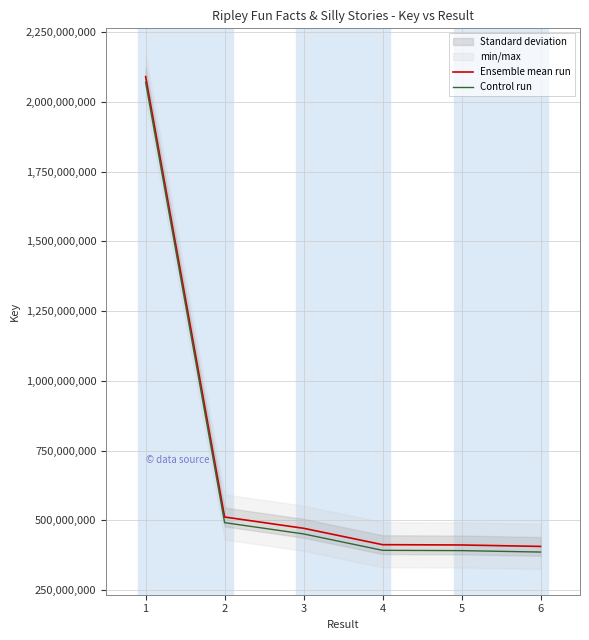

The value of Control run at 6 is 386506369.3. True or false?

True